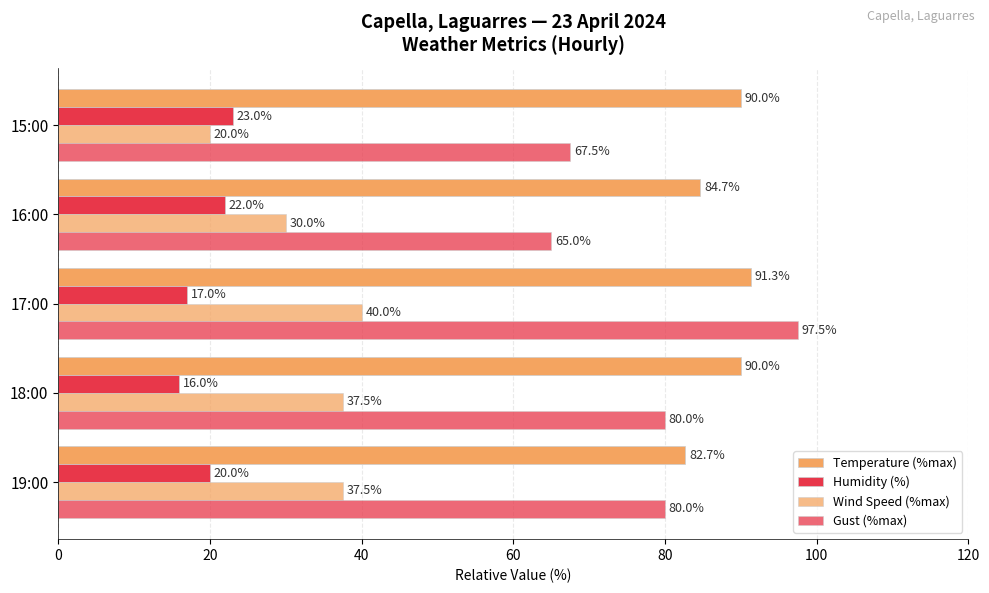

How many data points does each series have?

5